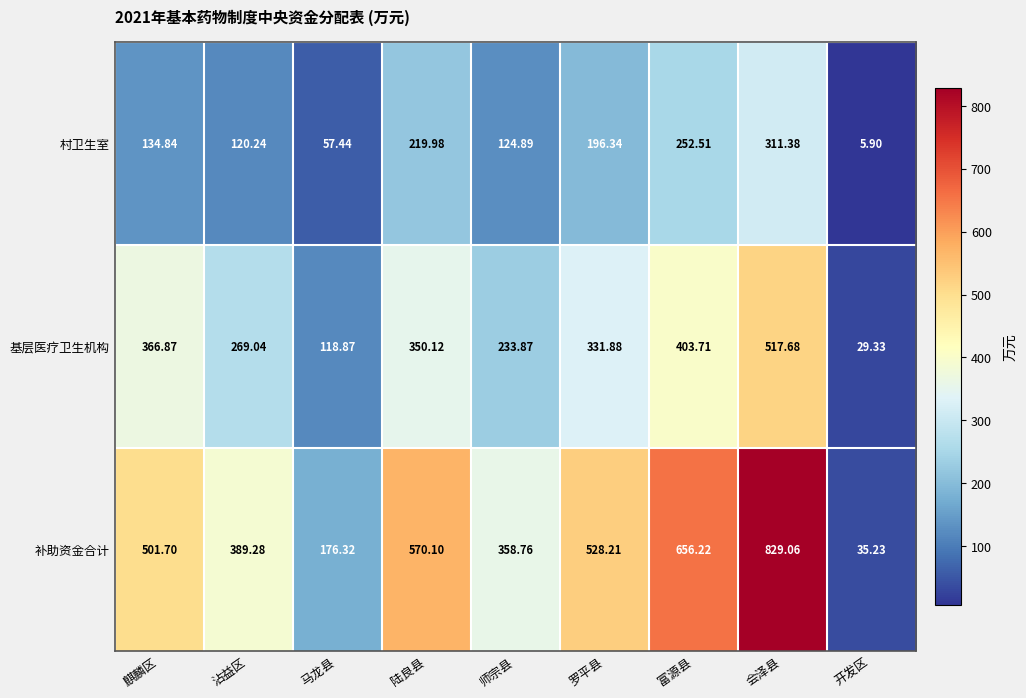

Where is 基层医疗卫生机构 nearest to the value 273?

沾益区